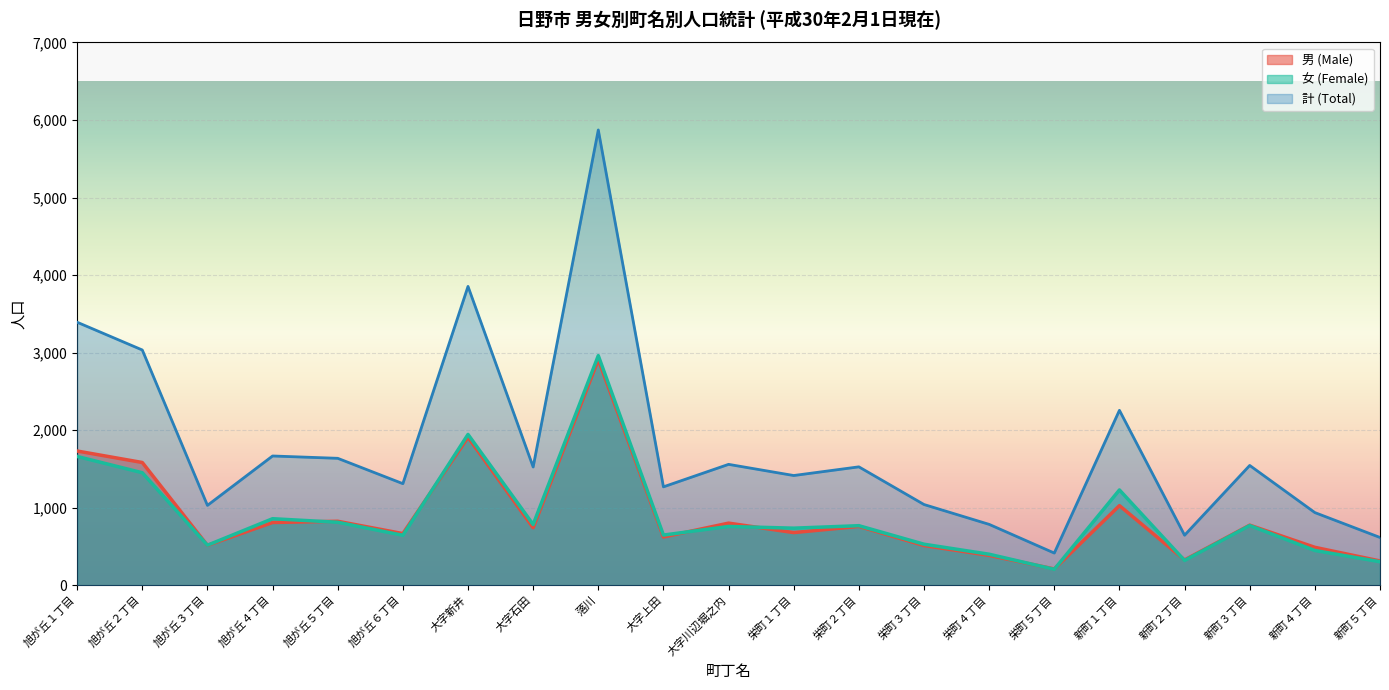

In 女 (Female), how many points are lower than both neighbors (excluding endpoints)?

7